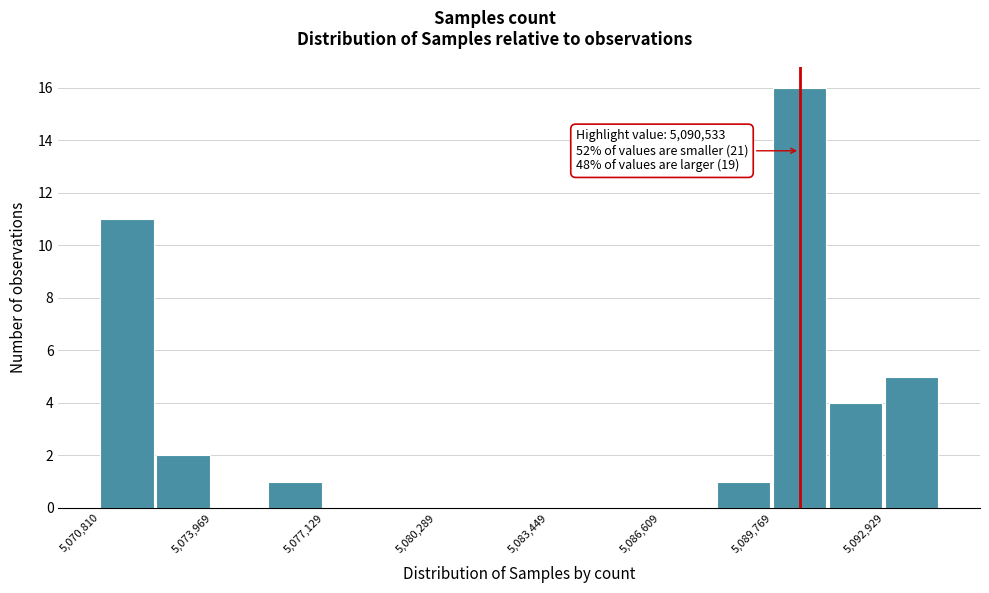

Read against the x-axis, roughly where is the centre of the tallest bar?

5090500